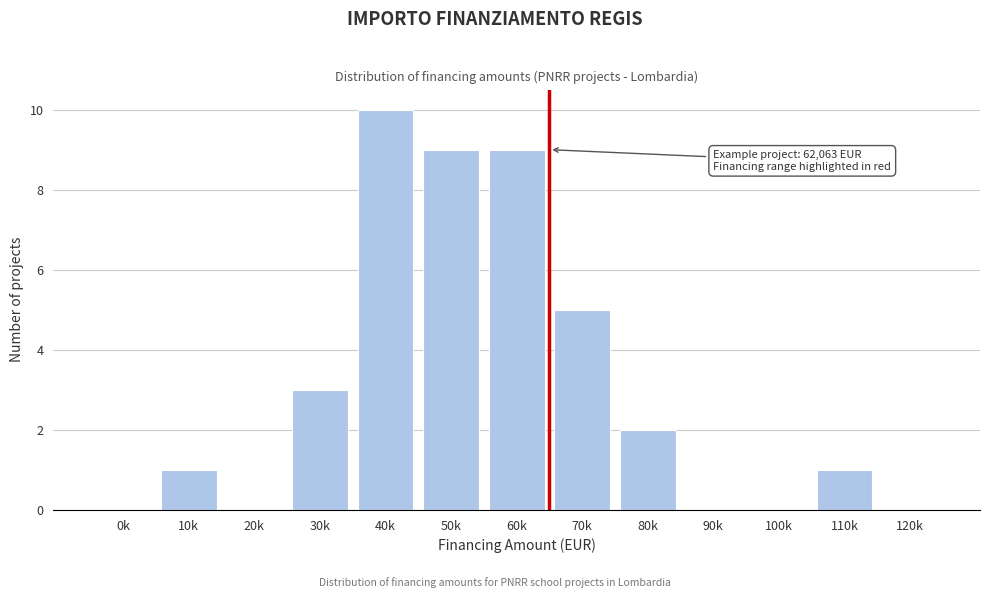

Reading right to left, extract all data points from this chart.

120k=0	110k=1	100k=0	90k=0	80k=2	70k=5	60k=9	50k=9	40k=10	30k=3	20k=0	10k=1	0k=0